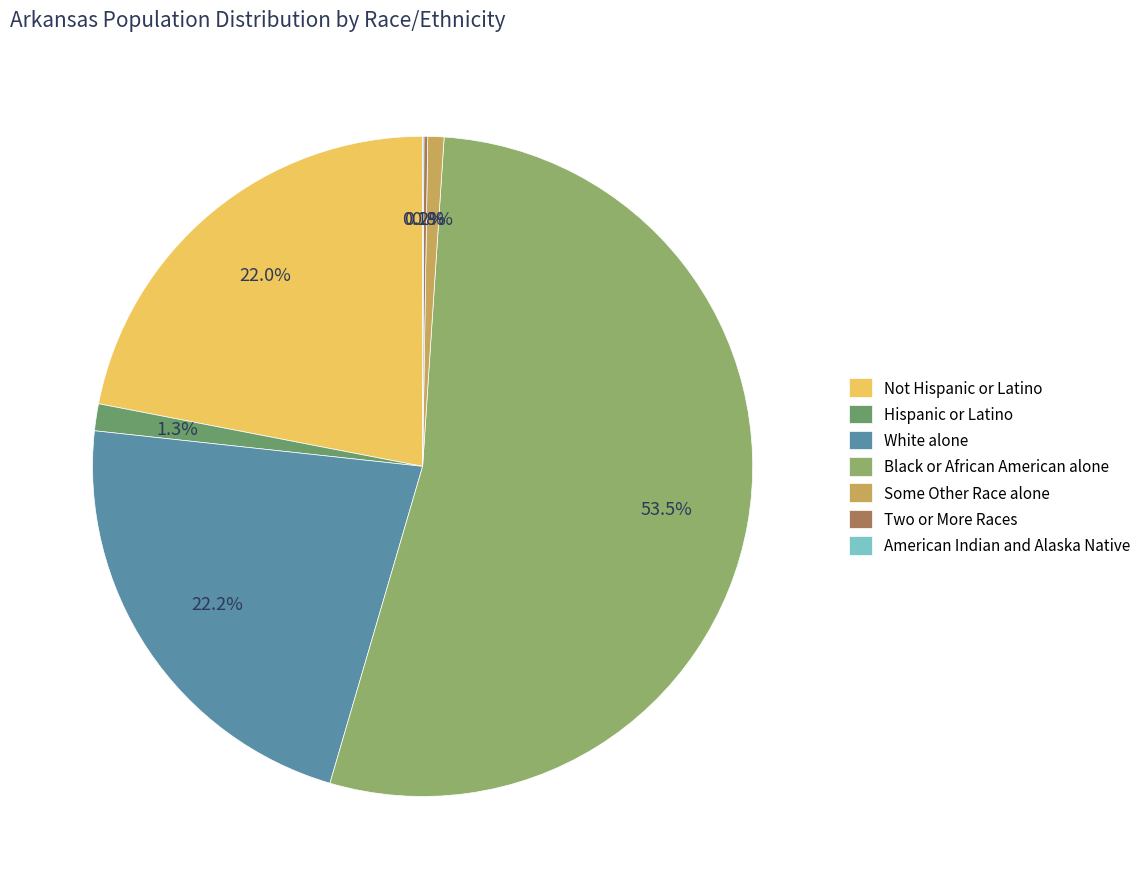

To the nearest percent, what is the difference between the largest and smallest slice percentages?

53%